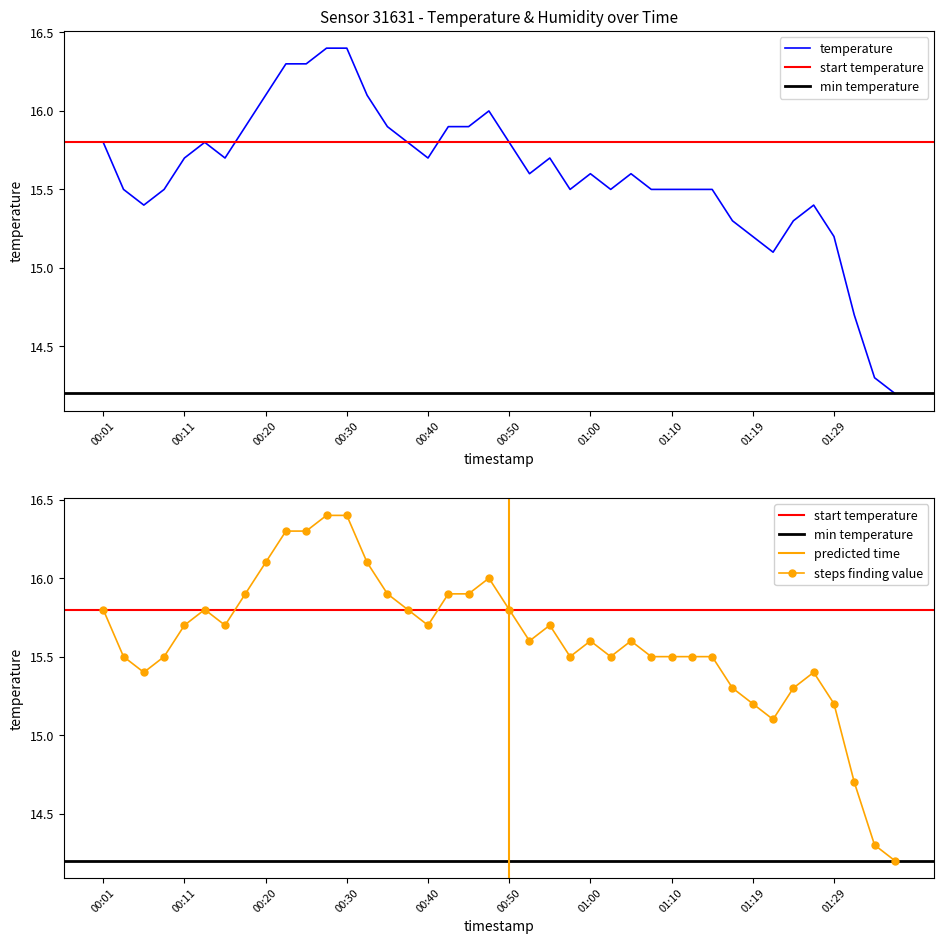

What is the label of the 36th point from the left?

01:27